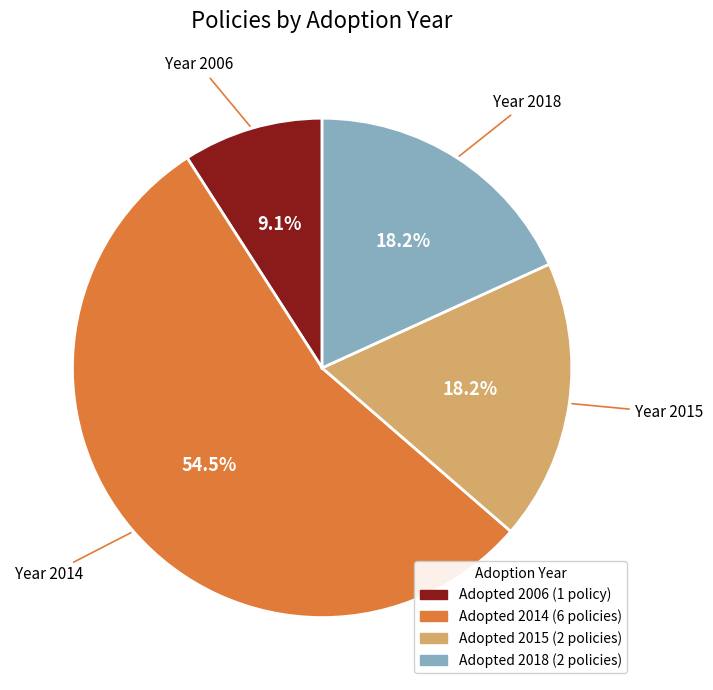

How many slices are in this pie chart?

4